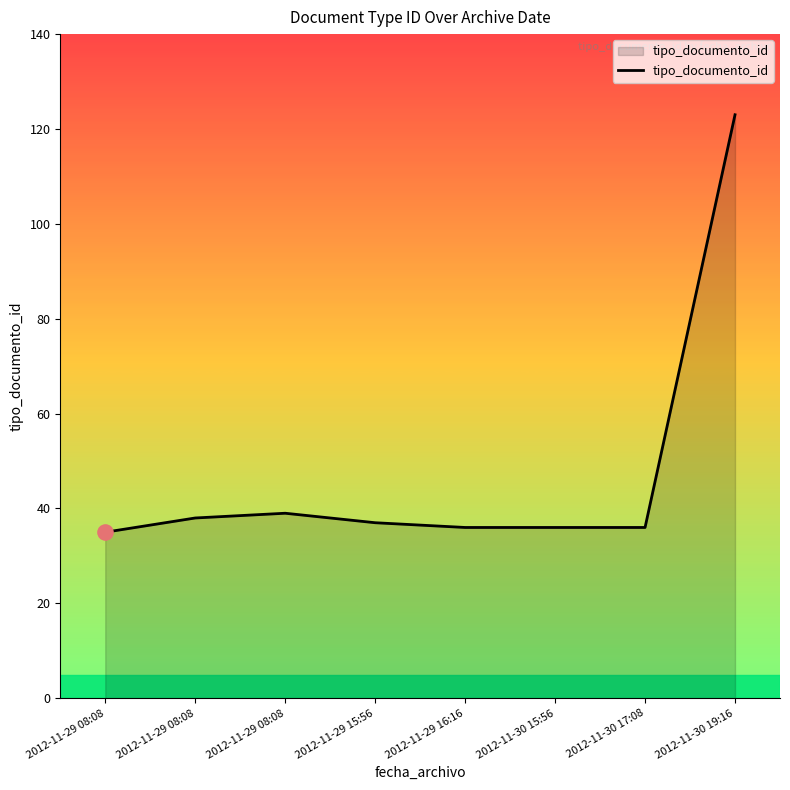

Between 2012-11-30 15:56 and 2012-11-30 17:08, which is larger?

2012-11-30 15:56